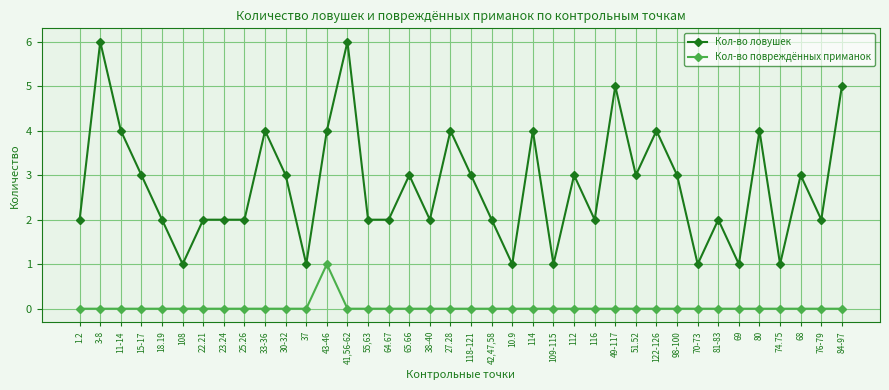

True or false: Кол-во повреждённых приманок has a value of -1 at 3-8.

False